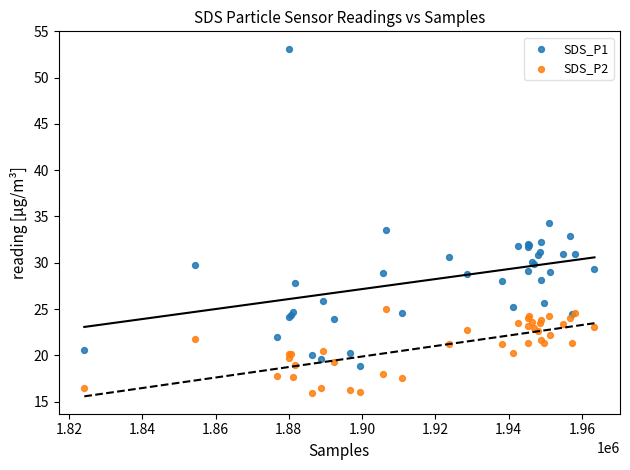

What are all the series names shown in the legend?

SDS_P1, SDS_P2